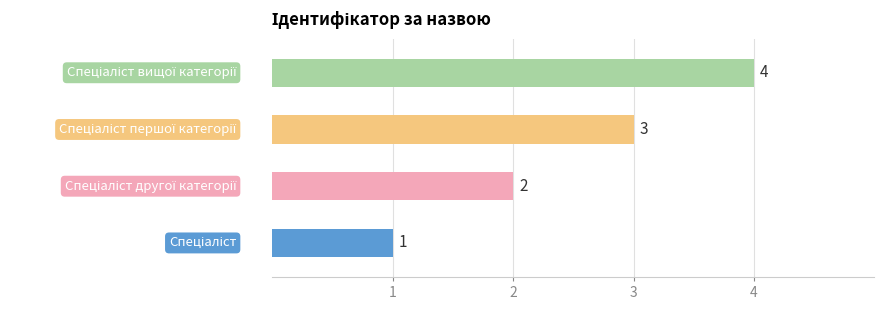

What is the difference between the maximum and minimum values?

3